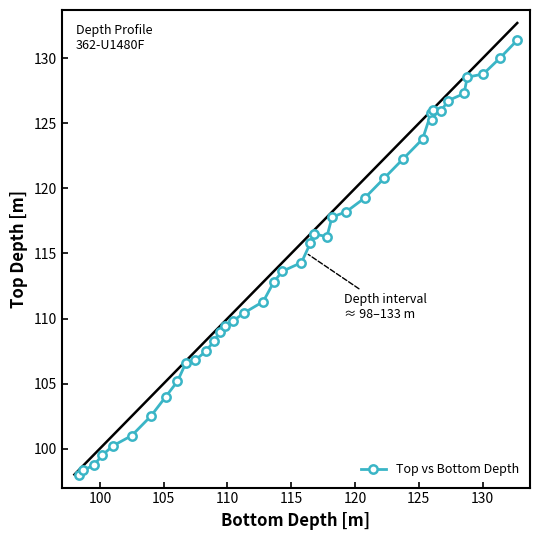

What is the maximum value shown in the chart?

131.4